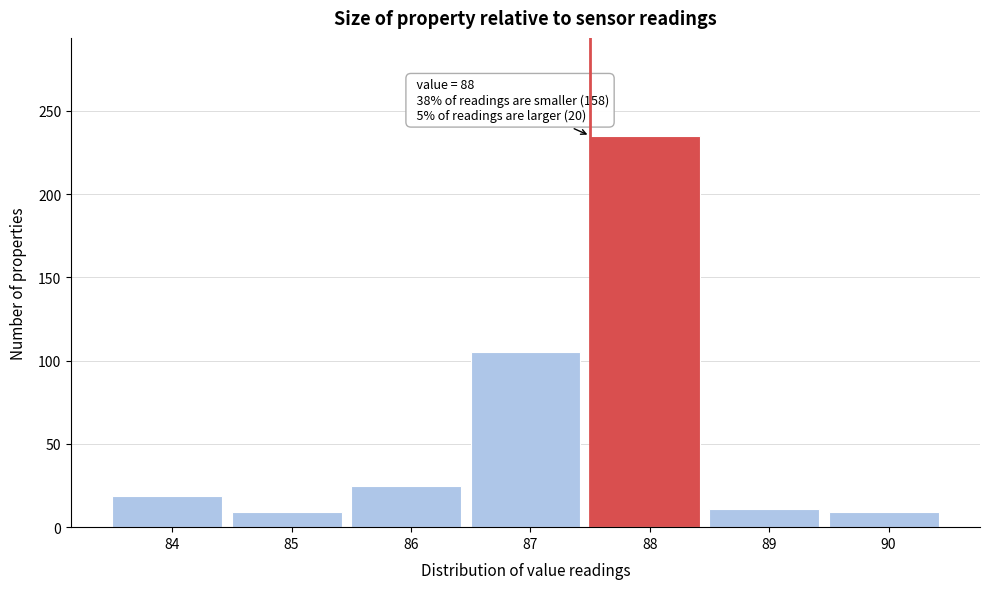

Reading left to right, list all the values displayed in this chart.

19	9	25	105	235	11	9